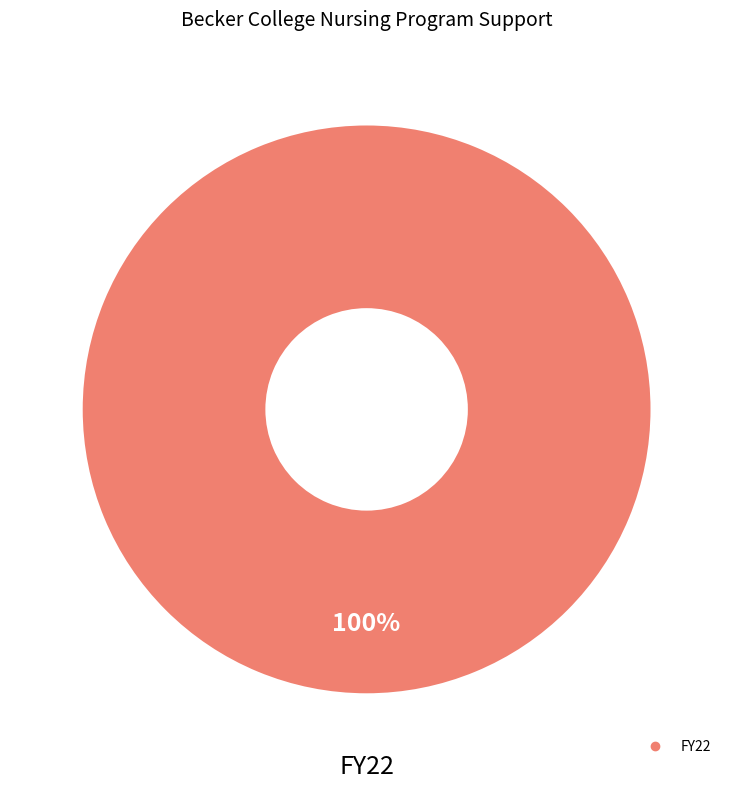

Does any single category account for the majority?

Yes